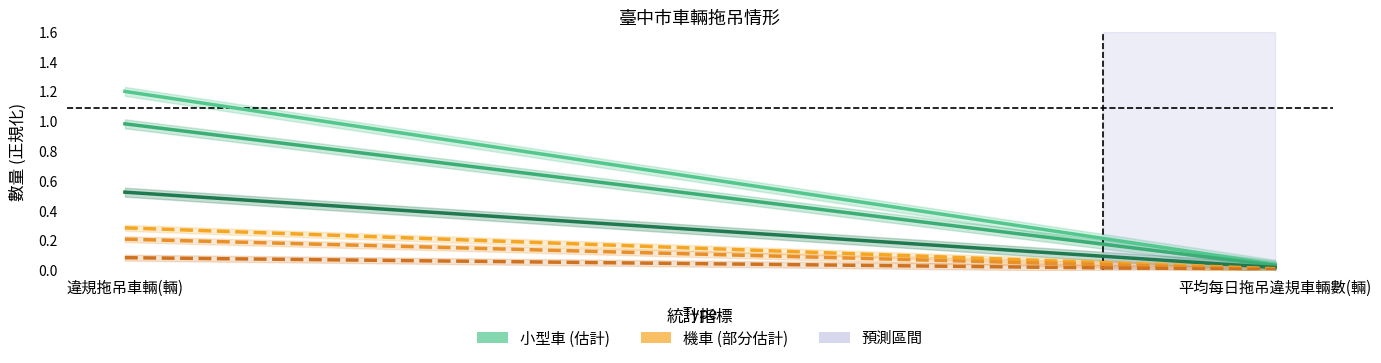

What is the difference between the maximum and minimum values in the 文心拖吊場公有拖吊分隊 機車 series?

0.3